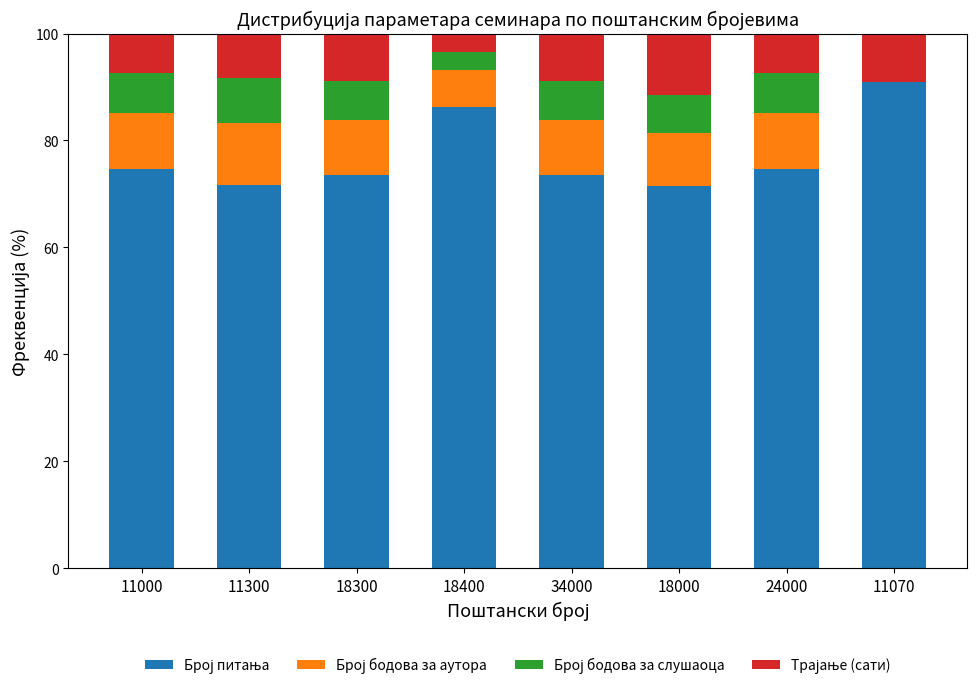

What is the total value across all series at 11070?

100.0